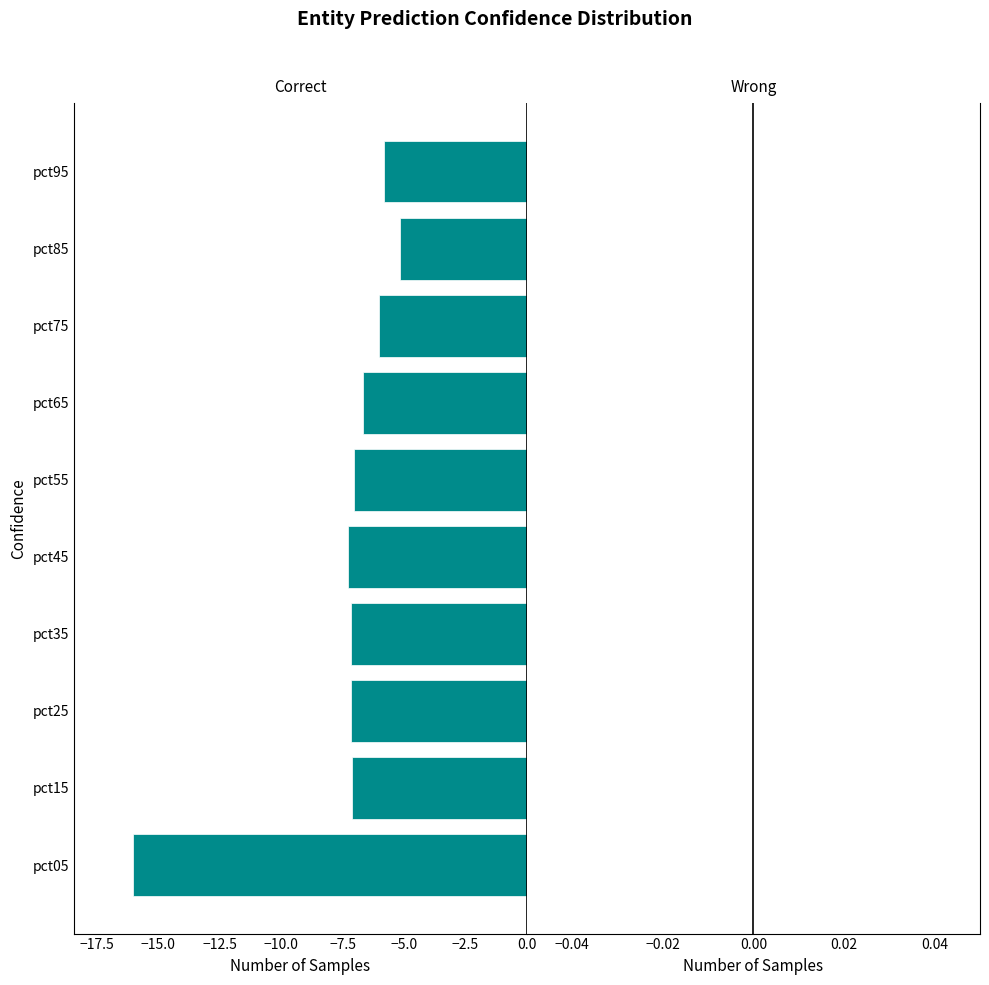

Between pct65 and pct05, which is larger?

pct65